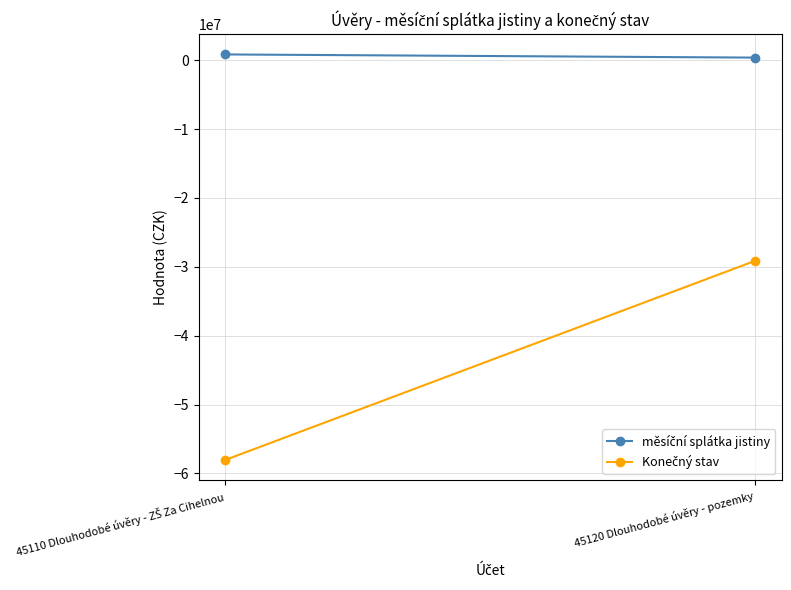

What is the average value of the měsíční splátka jistiny series?

603208.4